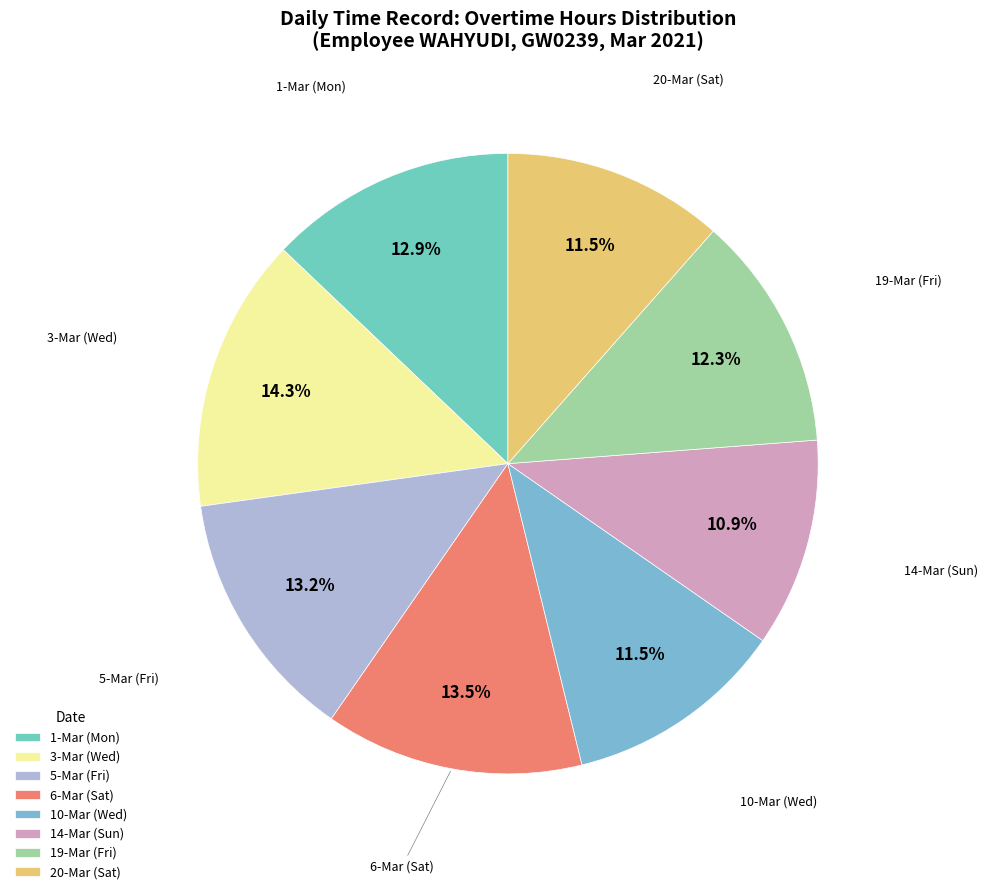

Does 10-Mar (Wed) account for over 50% of the chart?

No